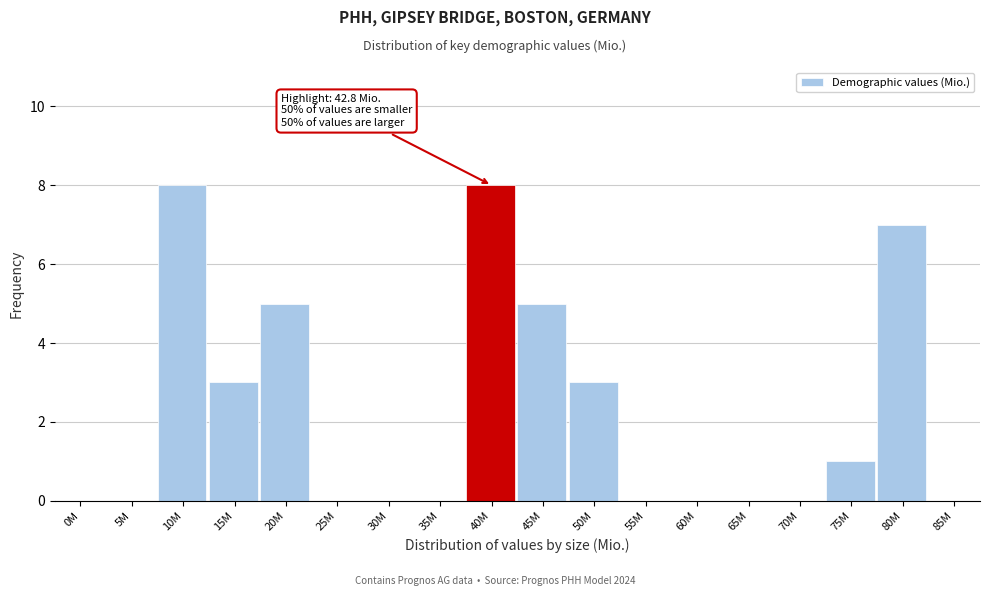

Reading left to right, what are all the values shown in this chart?

0M=0	5M=0	10M=8	15M=3	20M=5	25M=0	30M=0	35M=0	40M=8	45M=5	50M=3	55M=0	60M=0	65M=0	70M=0	75M=1	80M=7	85M=0